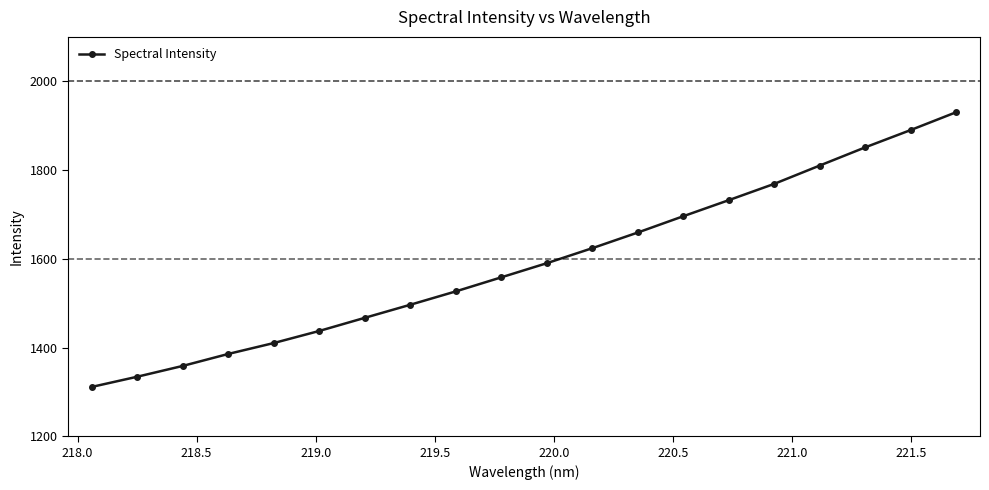

Count the number of data series in this chart.

1